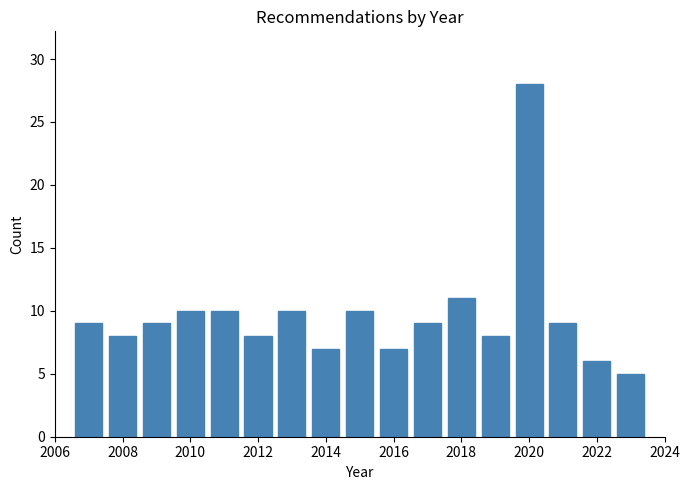

Reading left to right, transcribe this chart: for each bar, give the range it covers on the x-axis and its height. Neither the bar edges nor the heights are printed on the chart, so give them approximately, as read against the axes.

2006.5 to 2007.5: 9
2007.5 to 2008.5: 8
2008.5 to 2009.5: 9
2009.5 to 2010.5: 10
2010.5 to 2011.5: 10
2011.5 to 2012.5: 8
2012.5 to 2013.5: 10
2013.5 to 2014.5: 7
2014.5 to 2015.5: 10
2015.5 to 2016.5: 7
2016.5 to 2017.5: 9
2017.5 to 2018.5: 11
2018.5 to 2019.5: 8
2019.5 to 2020.5: 28
2020.5 to 2021.5: 9
2021.5 to 2022.5: 6
2022.5 to 2023.5: 5